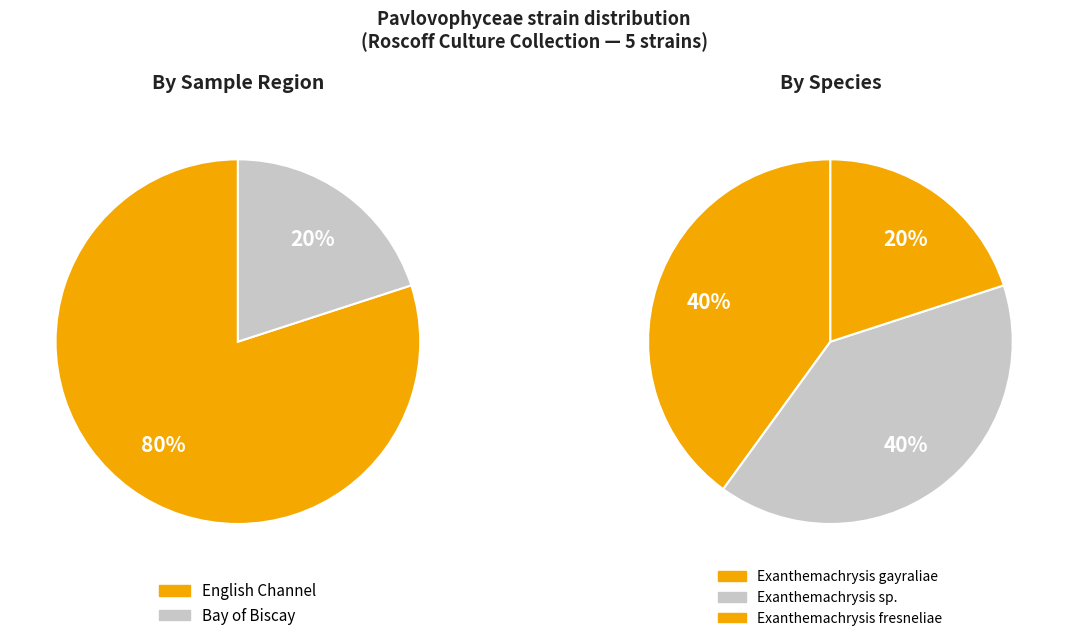

True or false: RCC1523 accounts for 27% of the total.

False